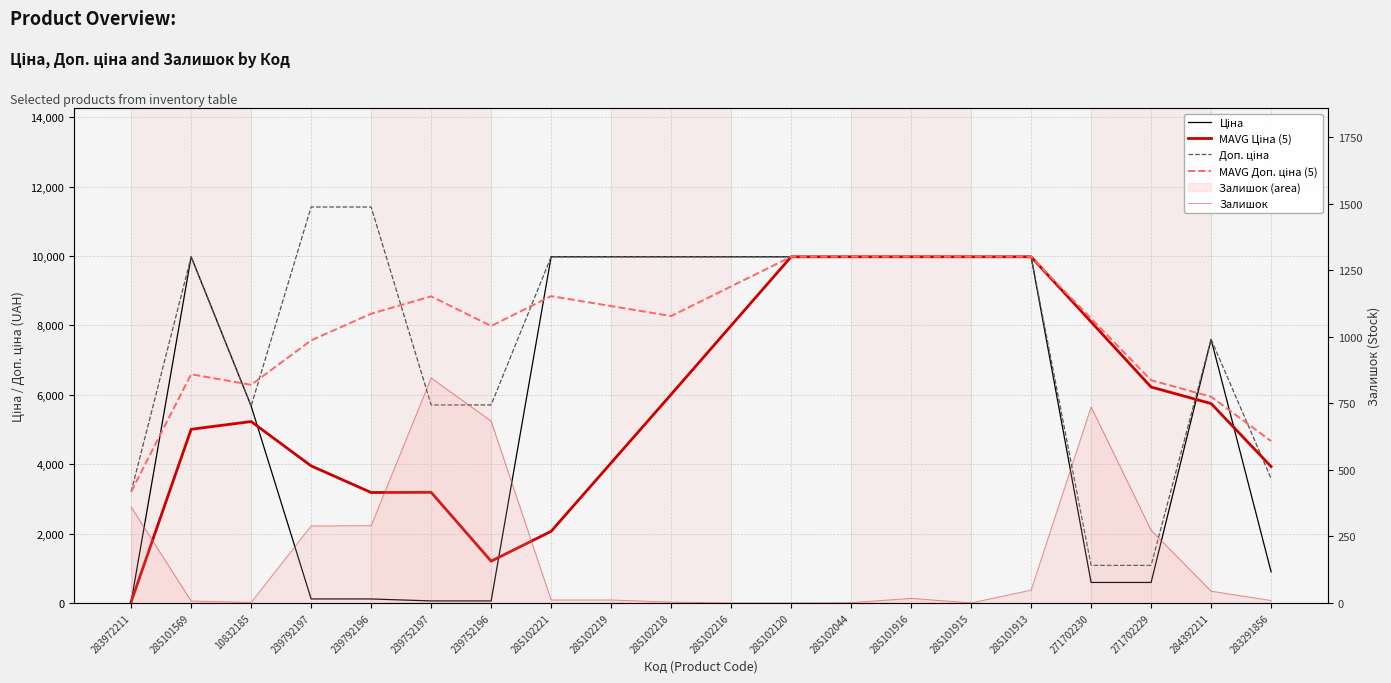

Reading right to left, list all the values displayed in this chart.

Ціна: 283291856=895.9	284392211=7596.5	271702229=589.9	271702230=589.9	285101913=9975.0	285101915=9975.0	285101916=9975.0	285102044=9975.0	285102120=9975.0	285102216=9975.0	285102218=9975.0	285102219=9975.0	285102221=9975.0	239752196=57.0	239752197=57.0	239792196=114.1	239792197=114.1	10832185=5673.8	285101569=9975.0	283972211=32.0
MAVG Ціна (5): 283291856=3929.4	284392211=5745.3	271702229=6221.0	271702230=8098.0	285101913=9975.0	285101915=9975.0	285101916=9975.0	285102044=9975.0	285102120=9975.0	285102216=7991.4	285102218=6007.8	285102219=4035.6	285102221=2063.5	239752196=1203.2	239752197=3186.8	239792196=3181.8	239792197=3948.7	10832185=5227.0	285101569=5003.5	283972211=32.0
Доп. ціна: 283291856=3583.6	284392211=7596.5	271702229=1081.7	271702230=1081.7	285101913=9975.0	285101915=9975.0	285101916=9975.0	285102044=9975.0	285102120=9975.0	285102216=9975.0	285102218=9975.0	285102219=9975.0	285102221=9975.0	239752196=5705.0	239752197=5705.0	239792196=11410.0	239792197=11410.0	10832185=5673.8	285101569=9975.0	283972211=3205.0
MAVG Доп. ціна (5): 283291856=4663.7	284392211=5942.0	271702229=6417.7	271702230=8196.3	285101913=9975.0	285101915=9975.0	285101916=9975.0	285102044=9975.0	285102120=9975.0	285102216=9121.0	285102218=8267.0	285102219=8554.0	285102221=8841.0	239752196=7980.8	239752197=8834.8	239792196=8334.8	239792197=7566.0	10832185=6284.6	285101569=6590.0	283972211=3205.0
Залишок: 283291856=9.0	284392211=44.0	271702229=273.0	271702230=736.0	285101913=48.0	285101915=0.0	285101916=17.0	285102044=1.0	285102120=0.0	285102216=0.0	285102218=3.0	285102219=11.0	285102221=11.0	239752196=683.0	239752197=845.0	239792196=290.0	239792197=289.0	10832185=2.0	285101569=7.0	283972211=360.0